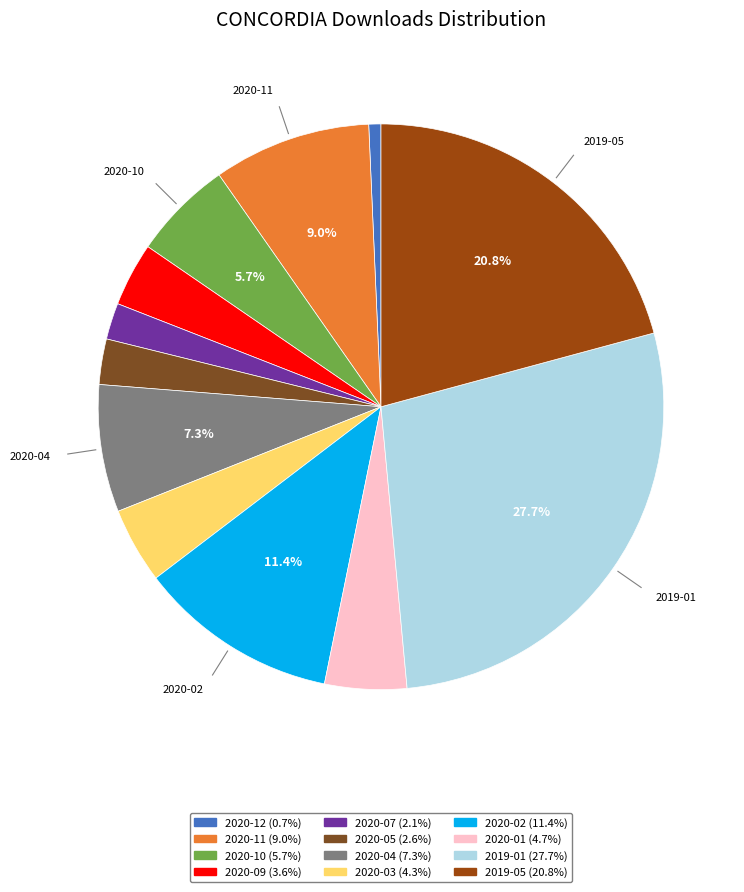

To the nearest percent, what is the average slice percentage?

8%